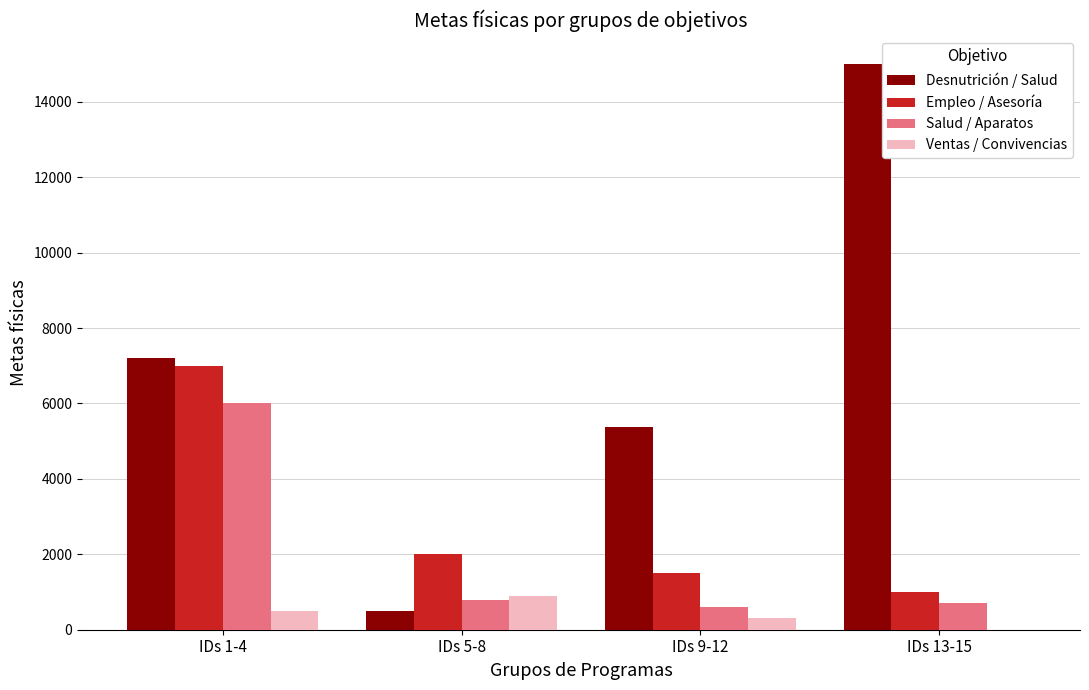

Reading left to right, list all the values displayed in this chart.

Desnutrición / Salud: IDs 1-4=7200	IDs 5-8=500	IDs 9-12=5383	IDs 13-15=15000
Empleo / Asesoría: IDs 1-4=7000	IDs 5-8=2000	IDs 9-12=1500	IDs 13-15=1000
Salud / Aparatos: IDs 1-4=6000	IDs 5-8=800	IDs 9-12=600	IDs 13-15=700
Ventas / Convivencias: IDs 1-4=500	IDs 5-8=900	IDs 9-12=300	IDs 13-15=0